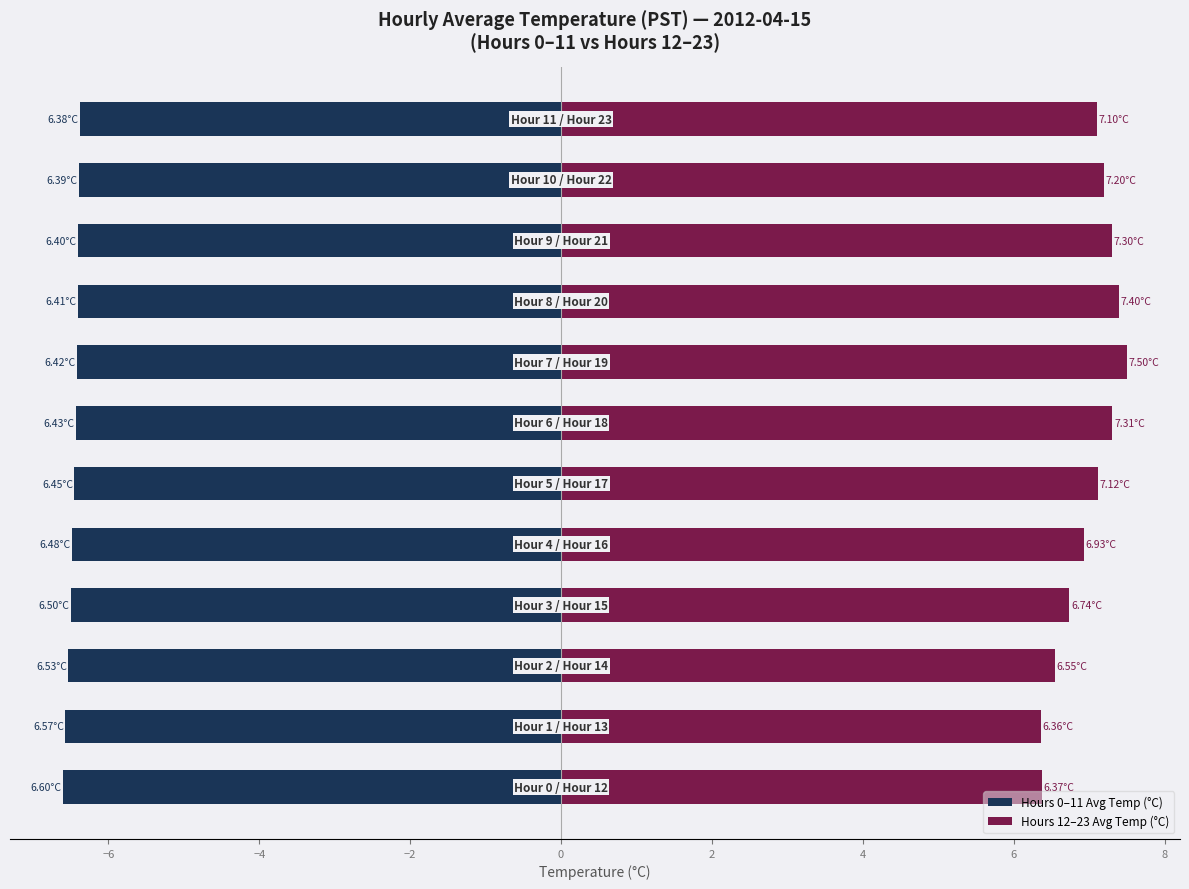

What are all the series names shown in the legend?

Hours 0–11 Avg Temp (°C), Hours 12–23 Avg Temp (°C)